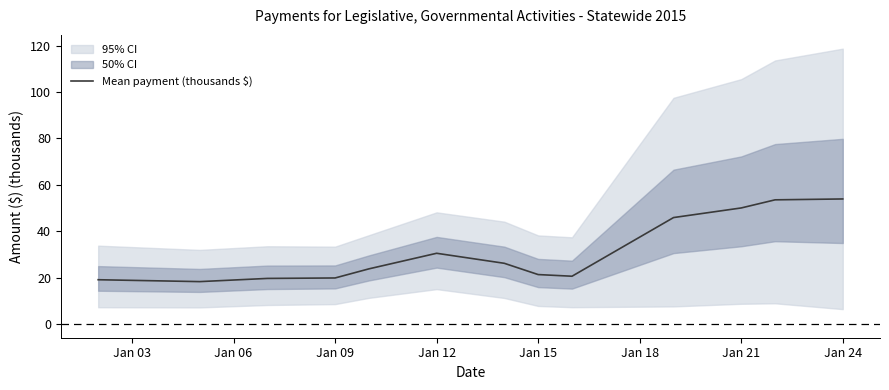

How many interior local valleys (lower than both neighbors) does the data have?

2